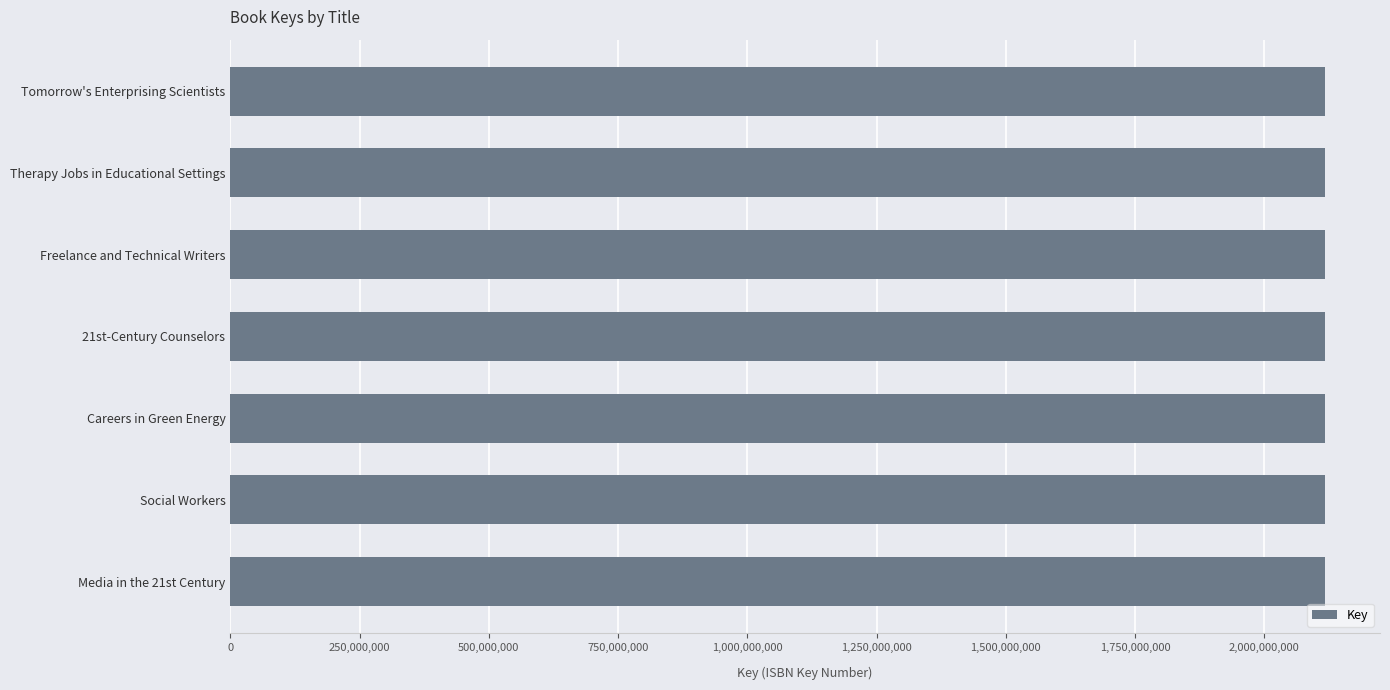

The chart shows a value of 2117887954 at Freelance and Technical Writers. True or false?

True